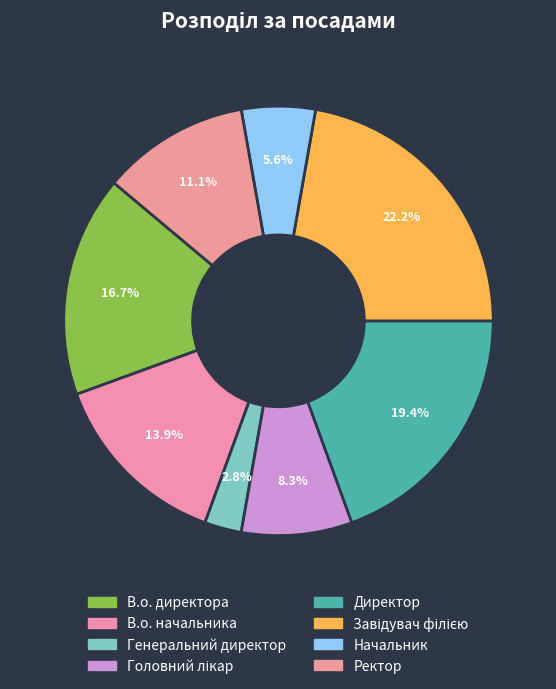

To the nearest percent, what is the difference between the largest and smallest slice percentages?

19%